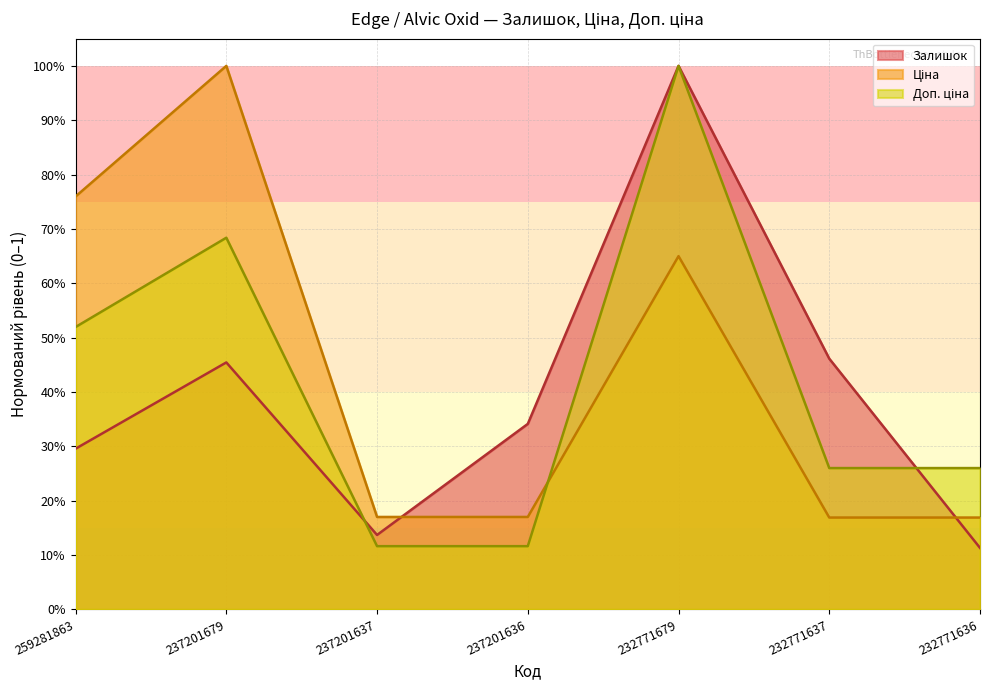

Rank the series by their maximum value, from highest to lowest.

Залишок, Ціна, Доп. ціна